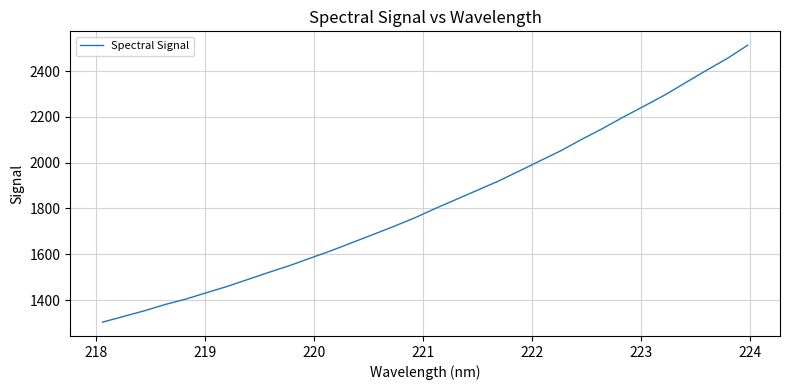

Does the chart display data point markers on the line(s)?

No